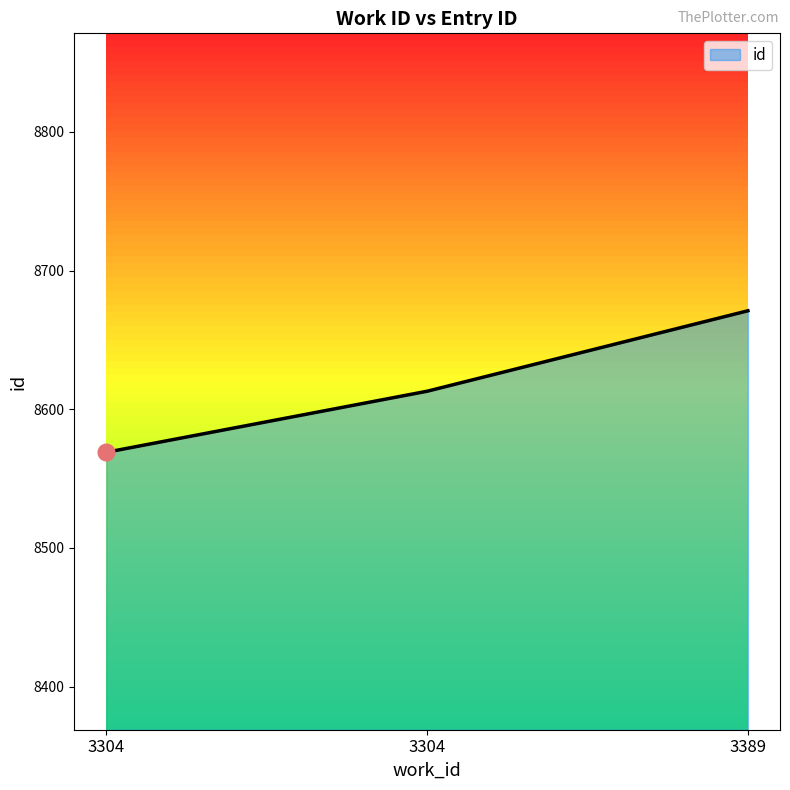

List the labels in order of value, smallest first.

3304, 3304, 3389